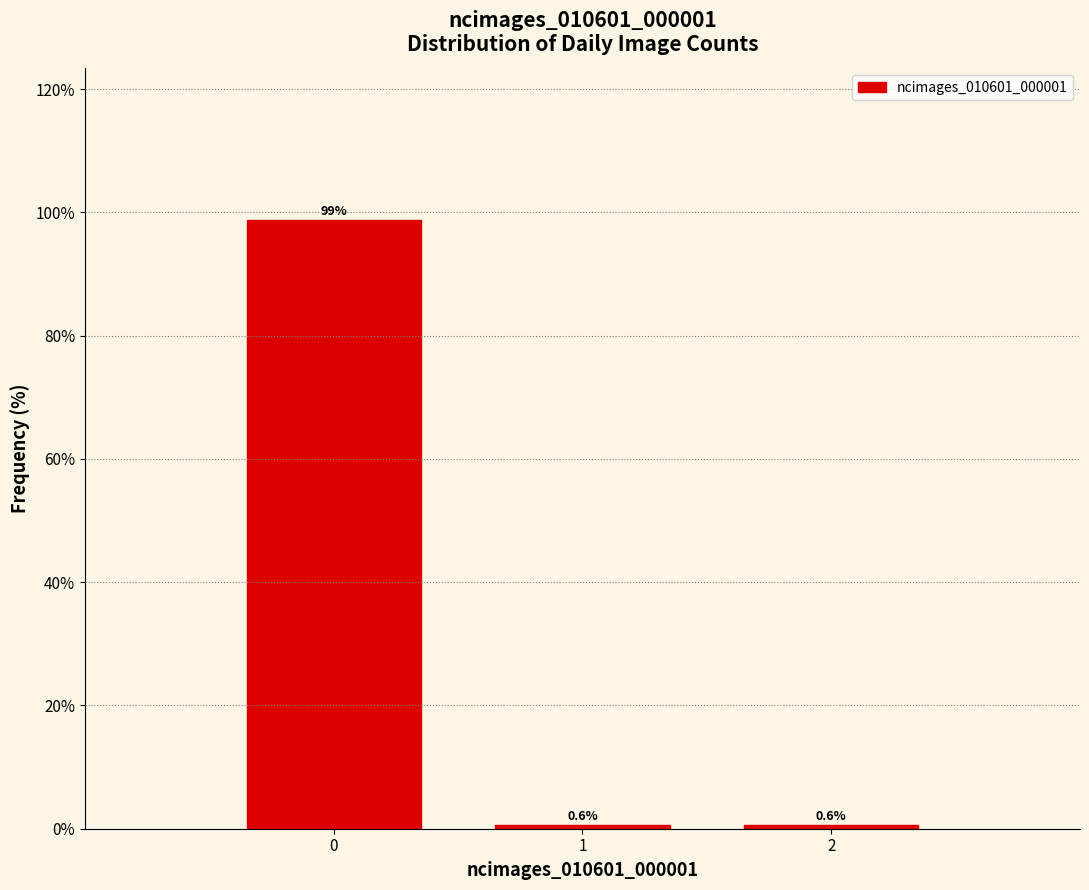

Reading left to right, transcribe all the data shown in this chart.

98.7	0.6	0.6